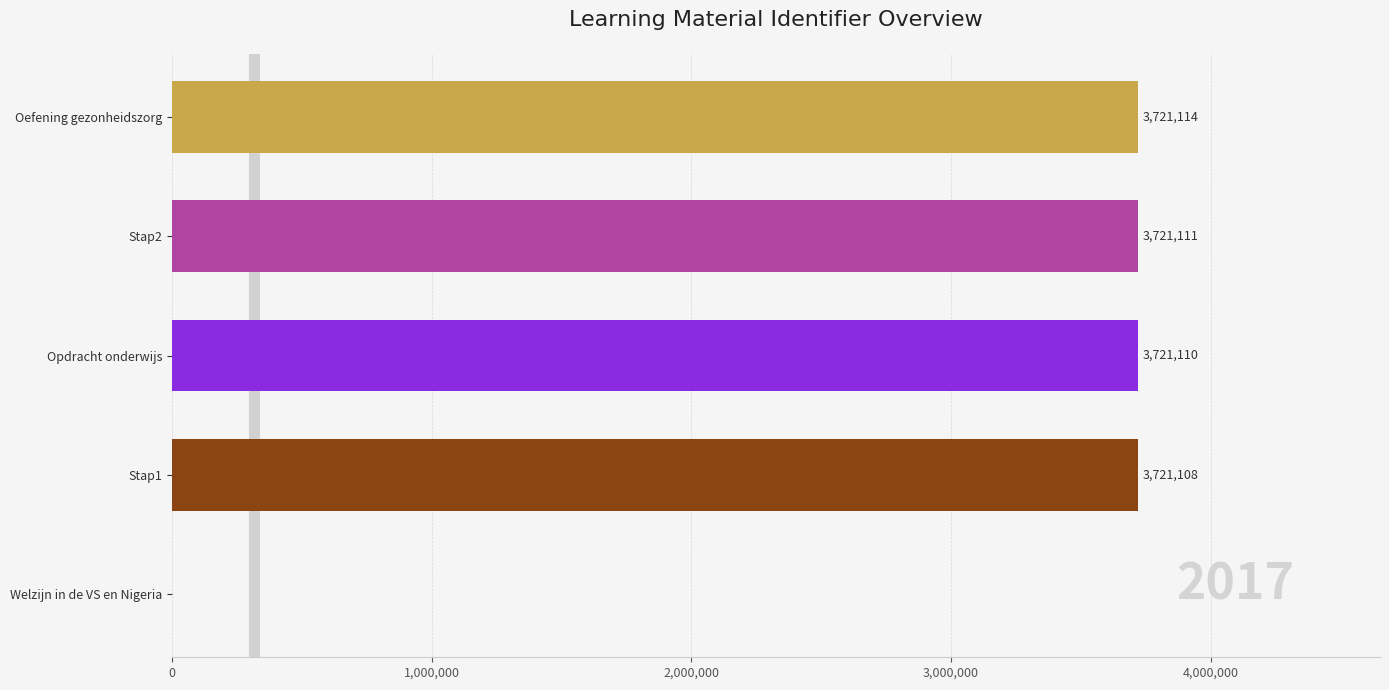

How many values exceed 3721110?

2